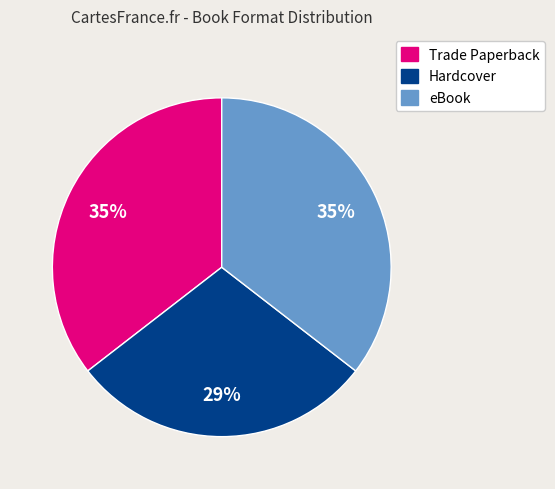

Which slice is the smallest?

Hardcover